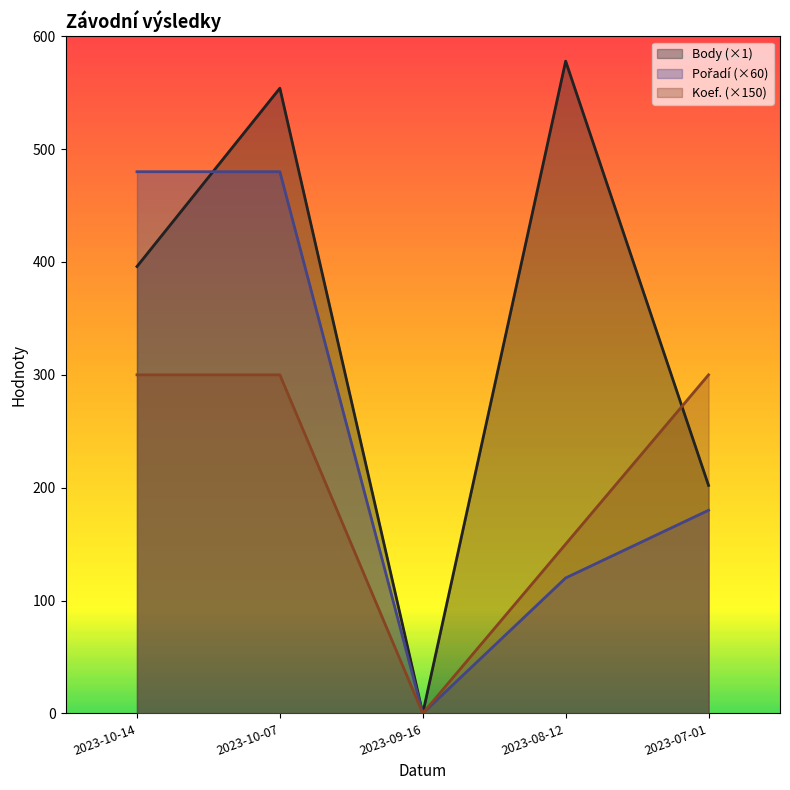

What are all the series names shown in the legend?

Body, Pořadí, Koef.